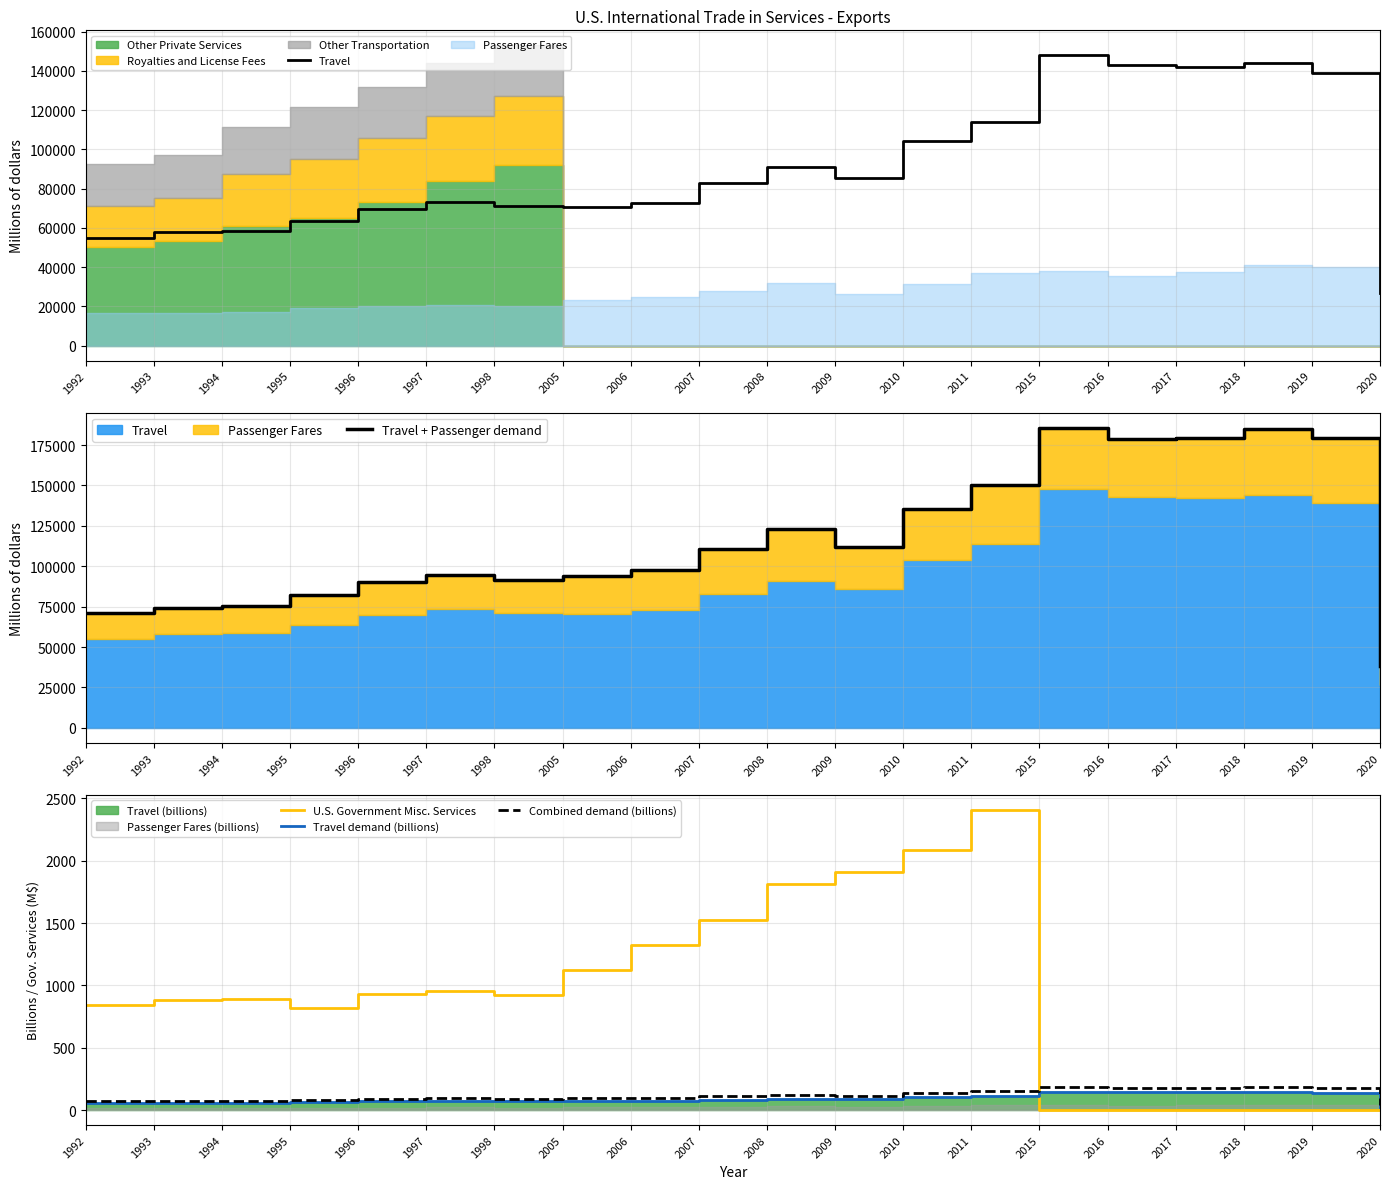

How many interior local valleys does the Travel series have?

3